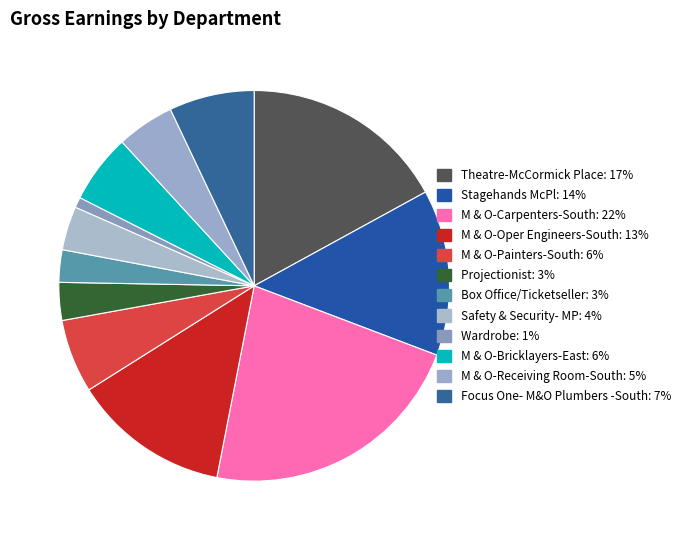

Does Stagehands McPl represent more than half of the total?

No